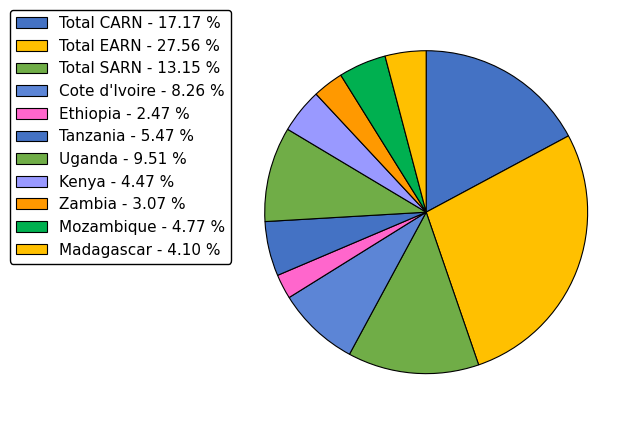

What is the ratio of the value at Uganda to the value at Total CARN?

0.6